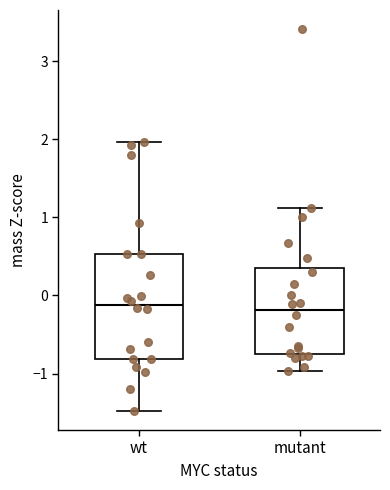

Which box is the tallest, from its lower edge to its upper edge?

wt